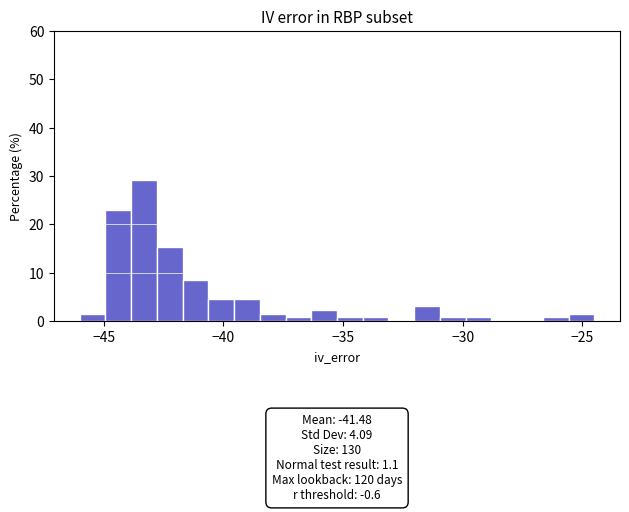

Read against the x-axis, roughly where is the centre of the tallest bar?

-43.5